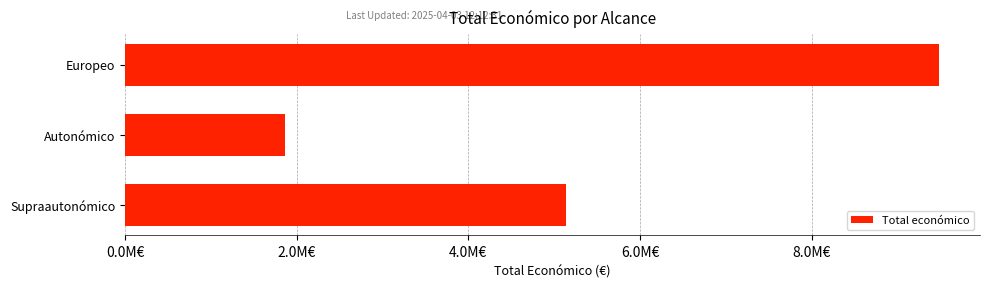

Rank the categories by value from highest to lowest.

Europeo, Supraautonómico, Autonómico